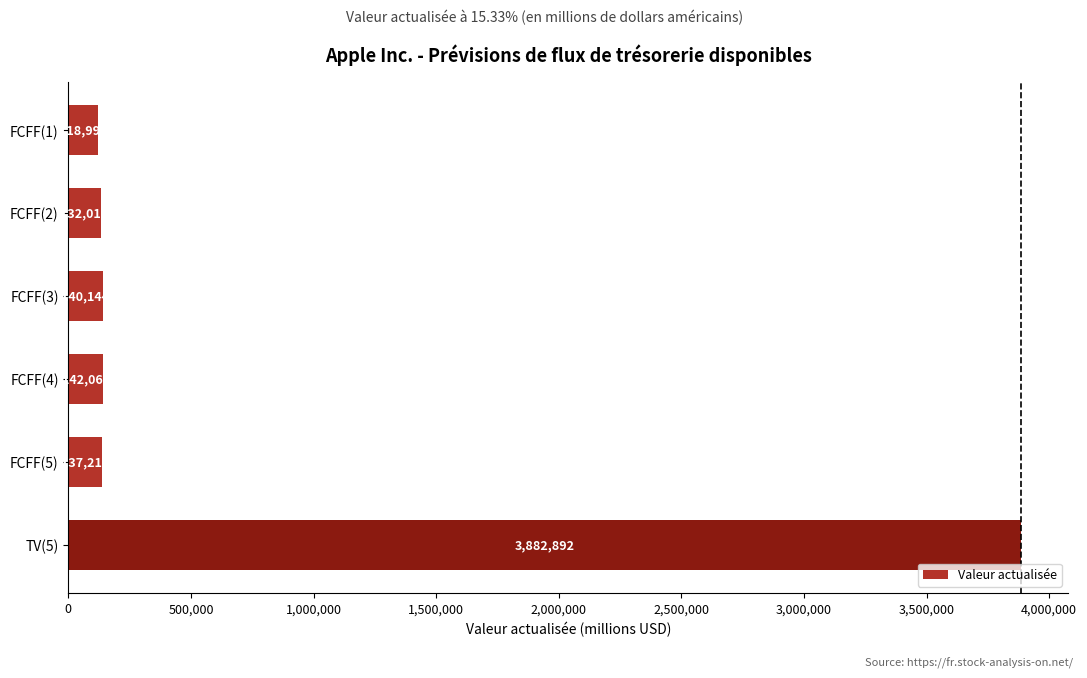

What is the sum of all values?

4553334